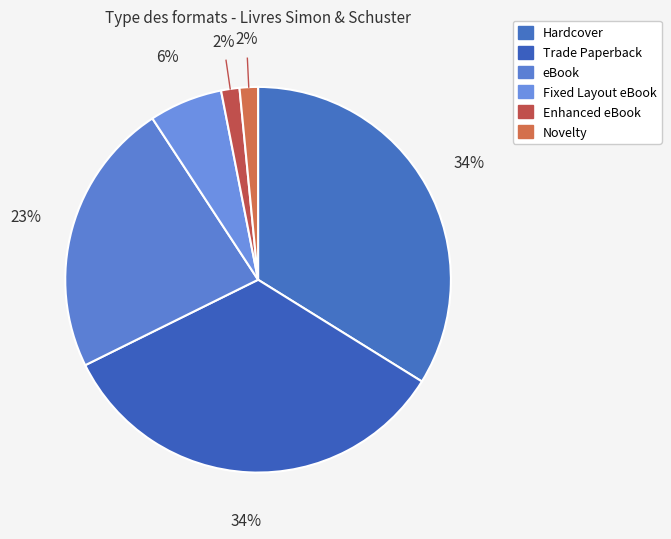

True or false: Enhanced eBook accounts for 1% of the total.

False